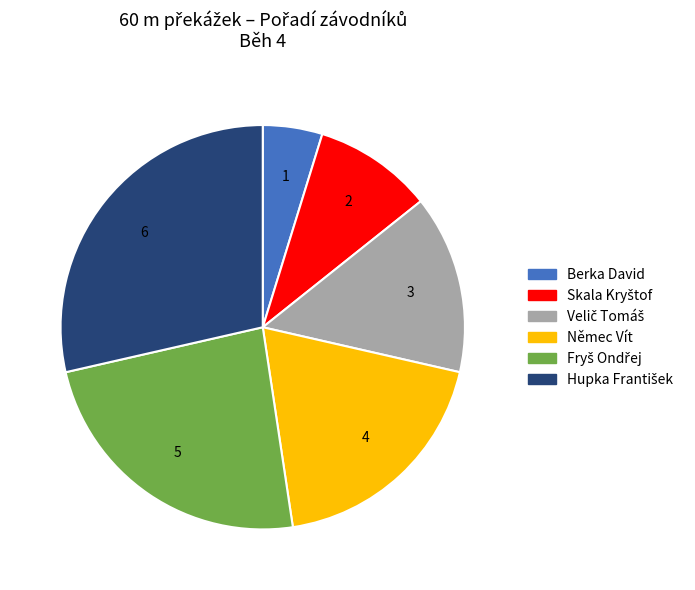

How many slices are in this pie chart?

6